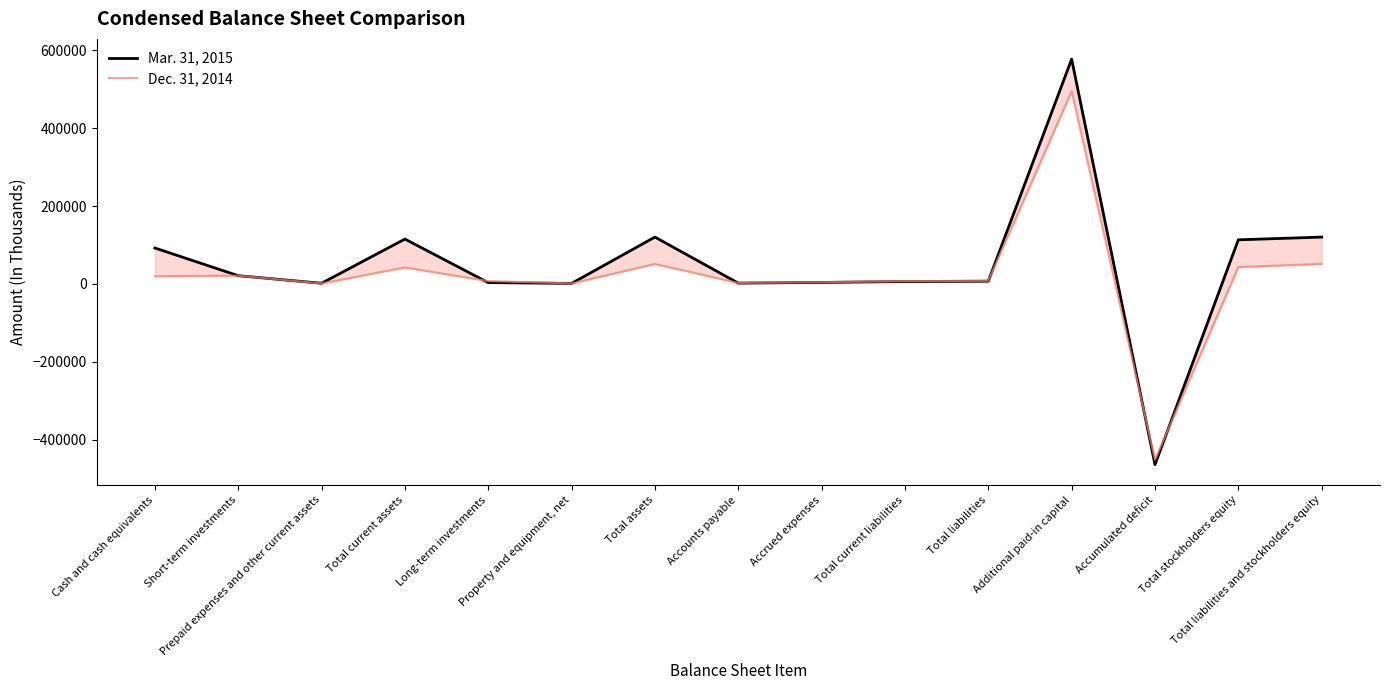

What is the minimum value for Mar. 31, 2015?

-464007